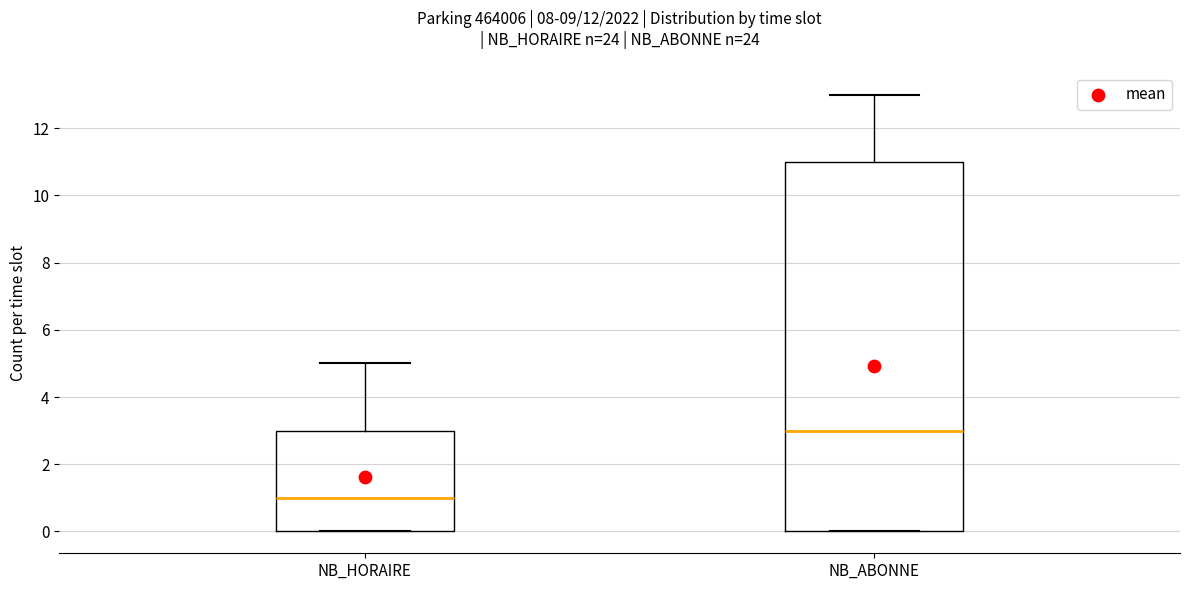

Which box's median line is the highest?

NB_ABONNE